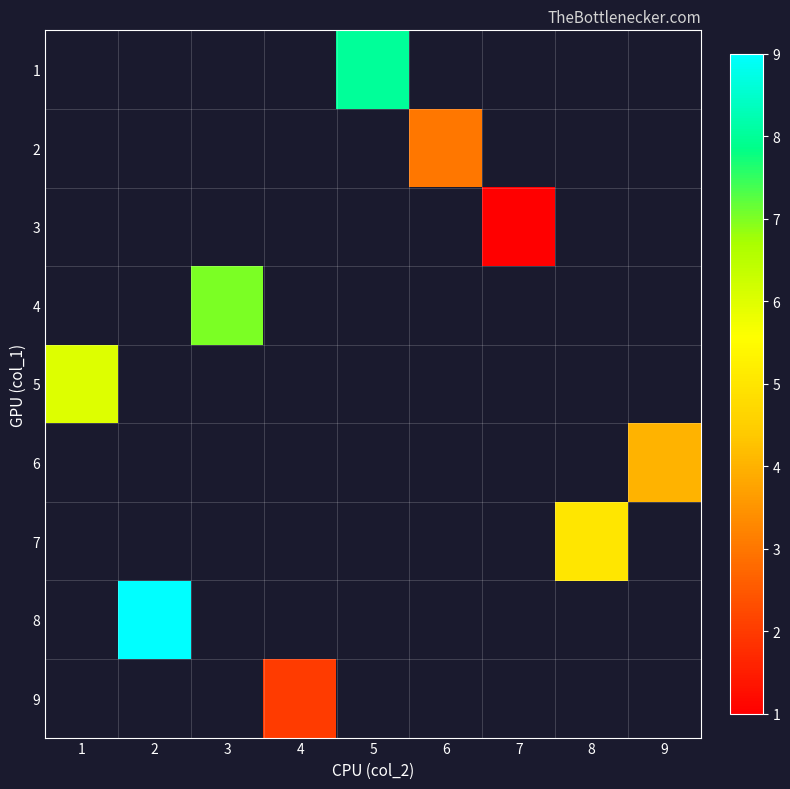

Which series has the largest range (max minus min)?

5